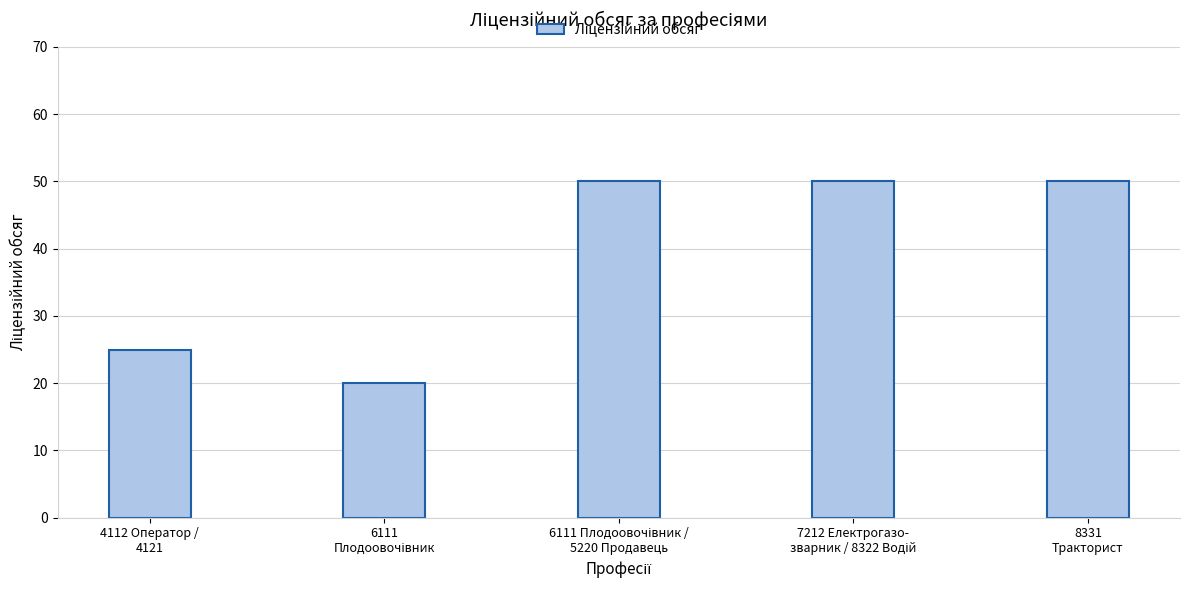

What is the value of the 4th bar from the left?

50